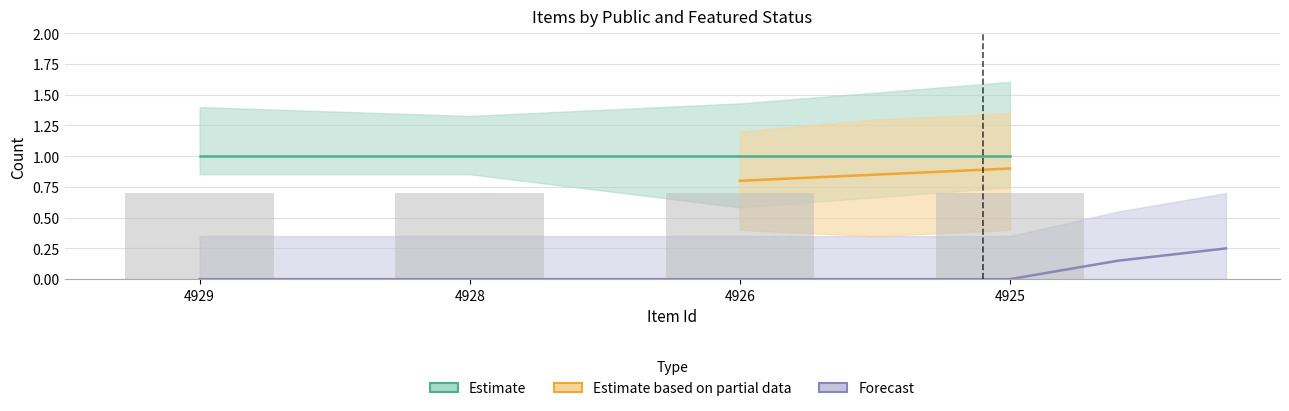

What is the maximum value shown in the chart?

1